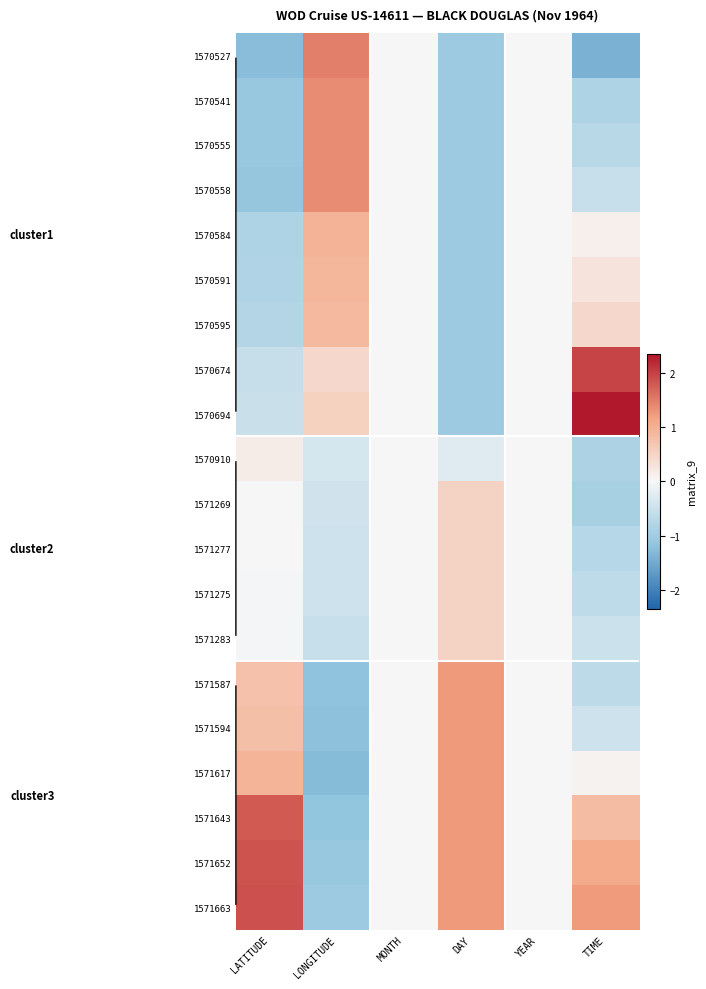

Which series changed the most between YEAR and TIME?

1570694